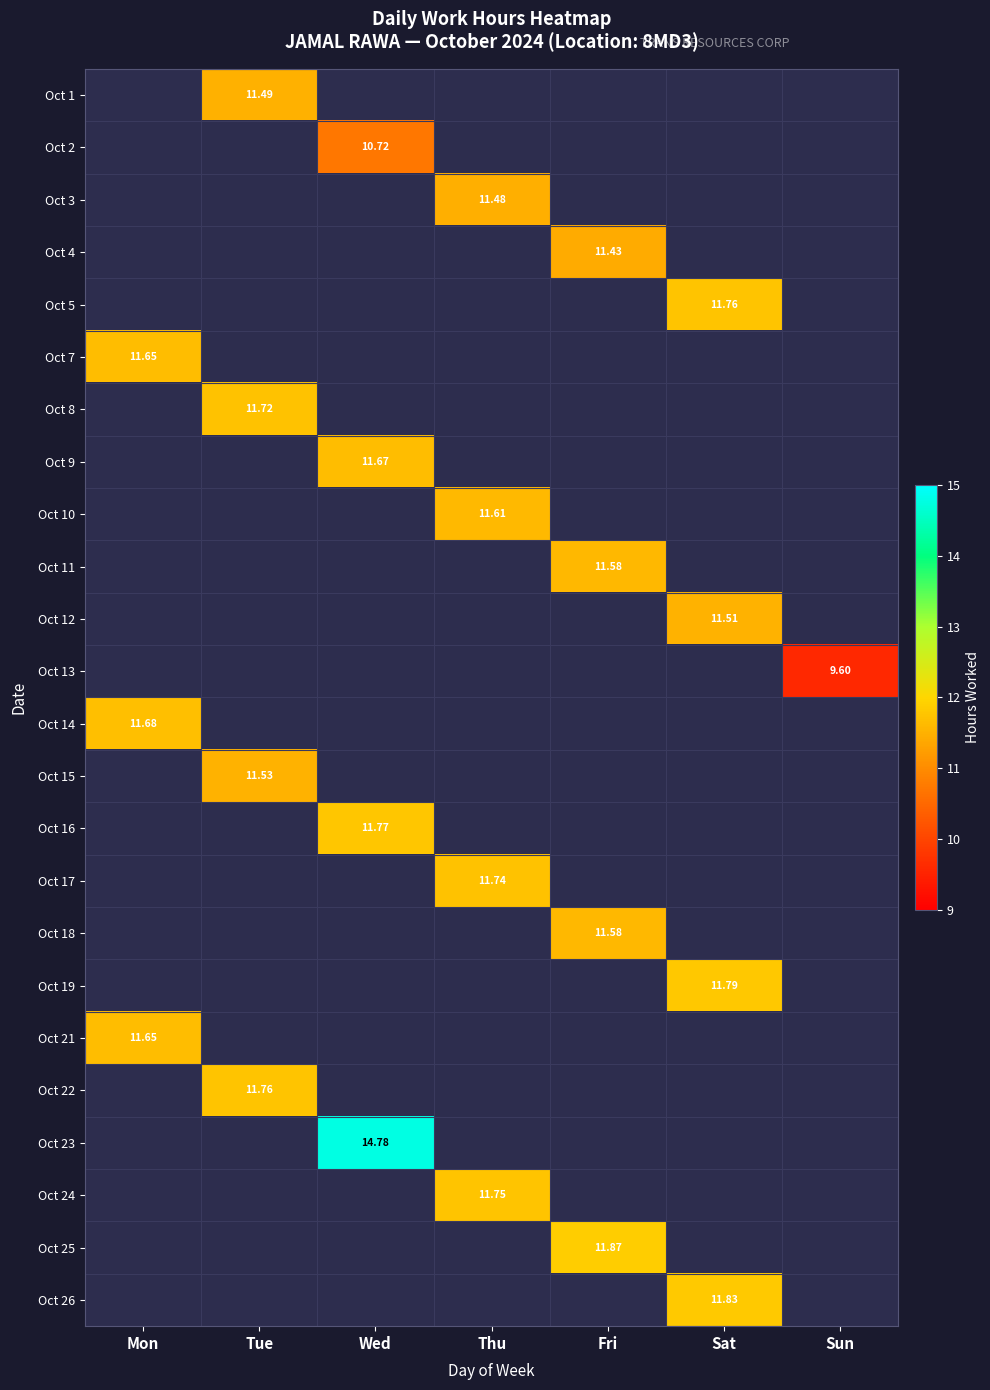

Where does the Oct 24 series first go above 11?

Thu